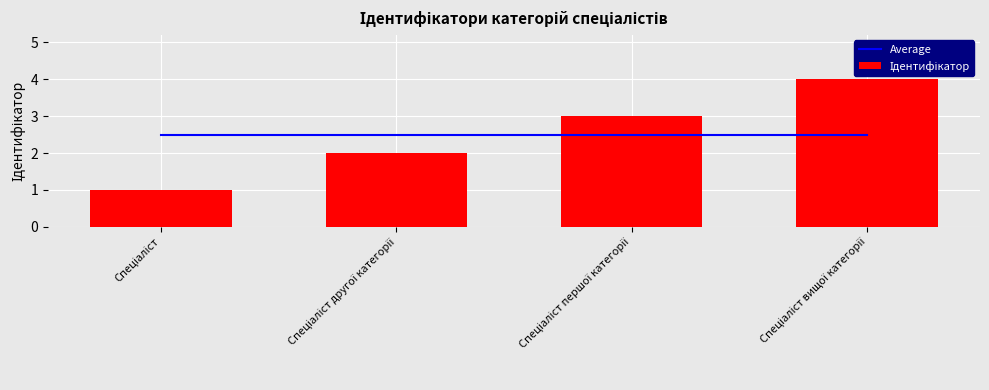

What position from the right is Спеціаліст вищої категорії?

1